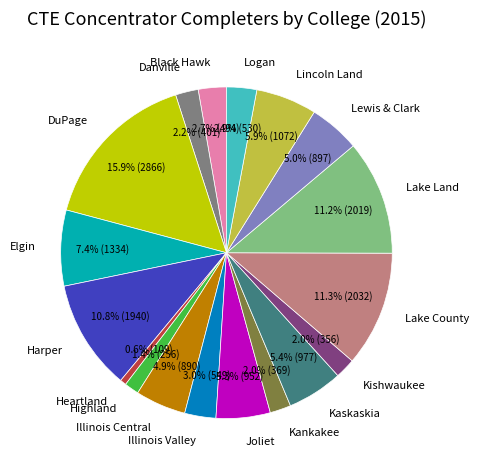

What is the ratio of the value at Heartland to the value at Harper?

0.1